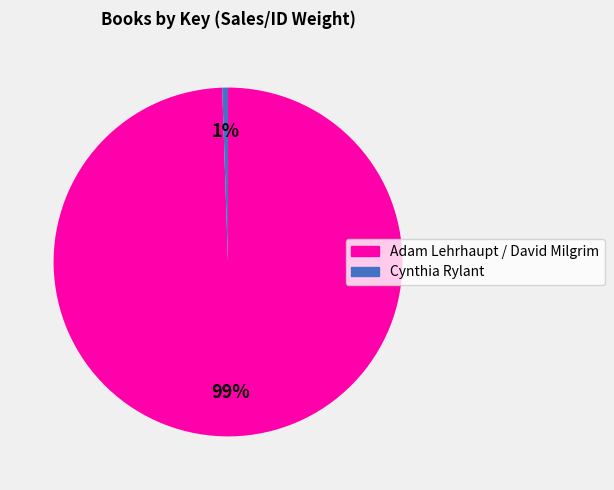

True or false: Adam Lehrhaupt / David Milgrim accounts for 89% of the total.

False